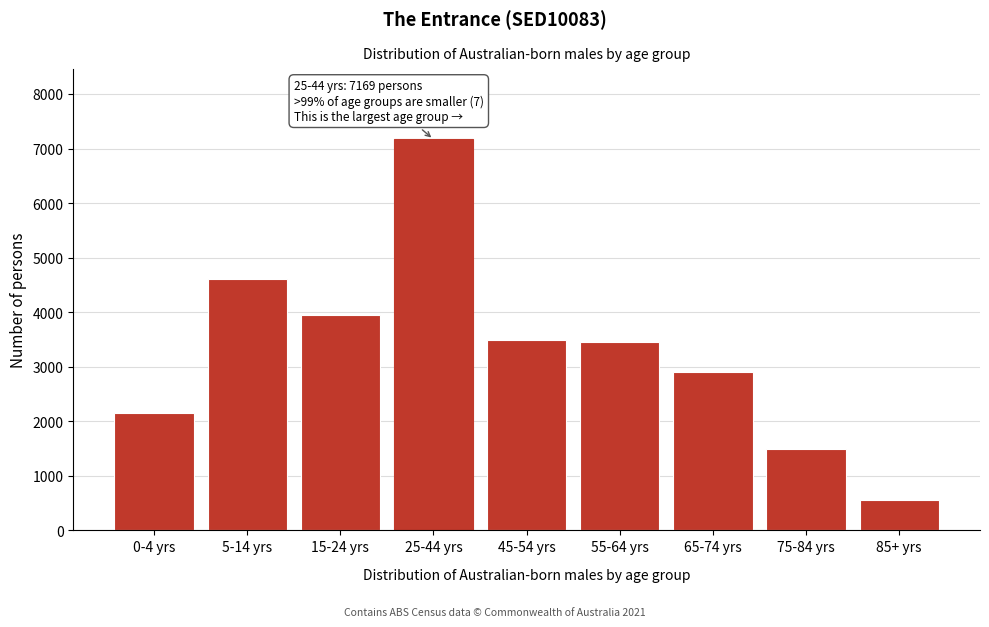

Reading left to right, transcribe all the data shown in this chart.

2161	4611	3947	7169	3497	3457	2912	1497	558